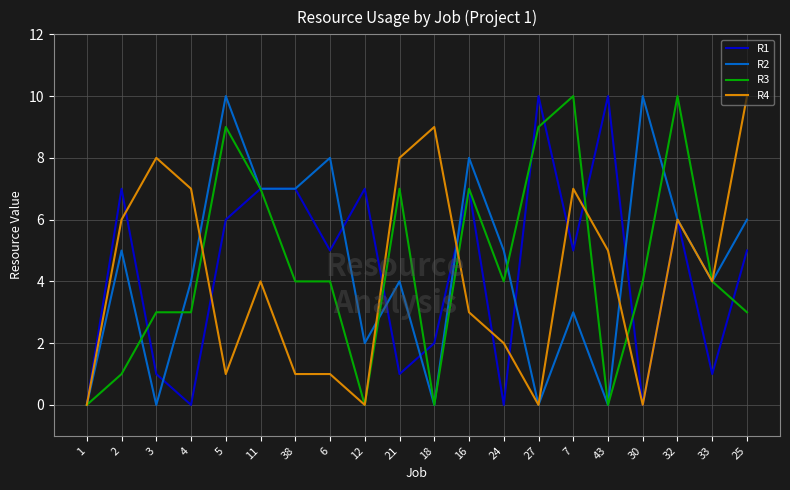

Is it true that R3 equals 0 at 43?

True